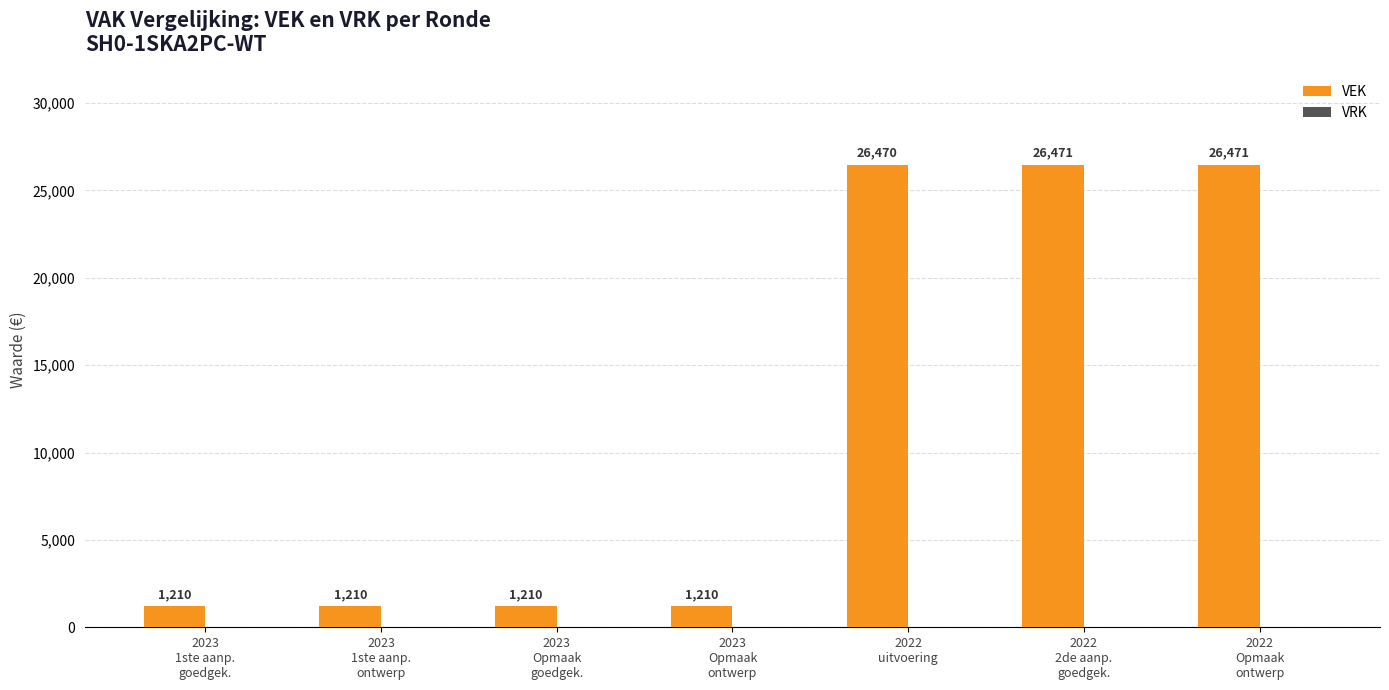

What is the value of the 5th bar from the left?

26470